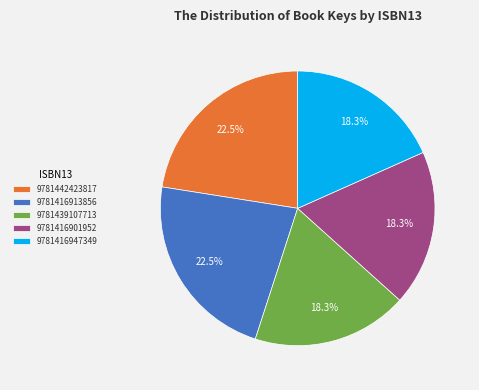

Approximately how many times larger is the value at 9781442423817 compared to 9781416901952?

1.2